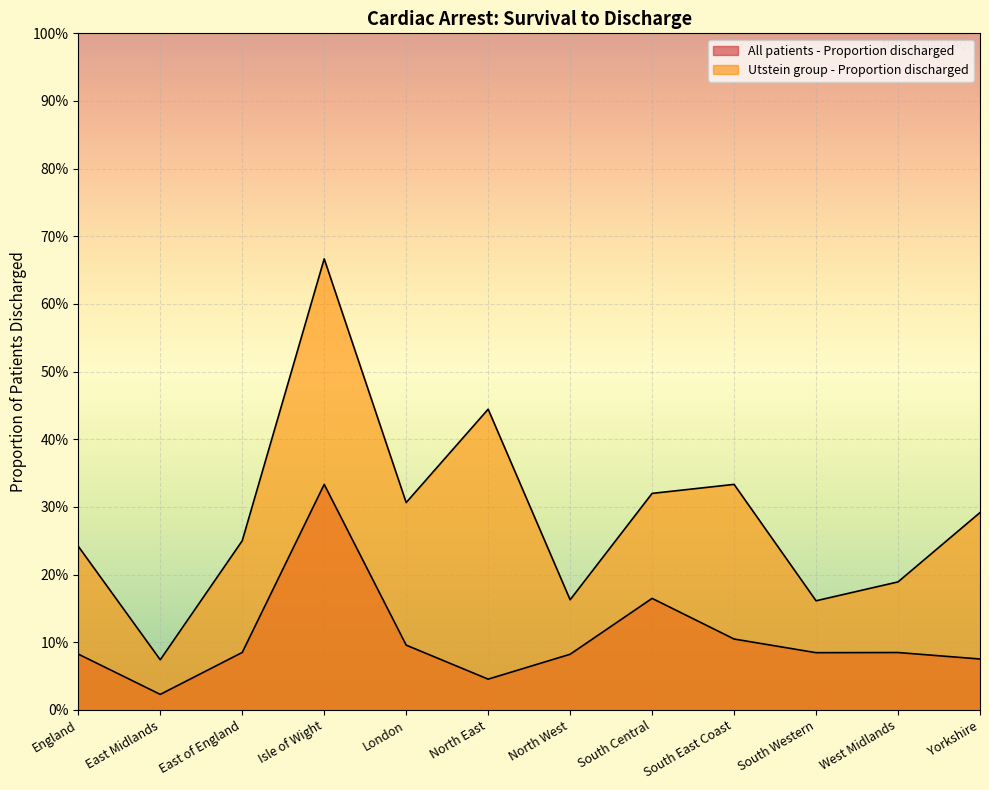

Reading left to right, what are all the values shown in this chart?

All patients - Proportion discharged: 0.1	0.0	0.1	0.3	0.1	0.0	0.1	0.2	0.1	0.1	0.1	0.1
Utstein group - Proportion discharged: 0.2	0.1	0.2	0.7	0.3	0.4	0.2	0.3	0.3	0.2	0.2	0.3